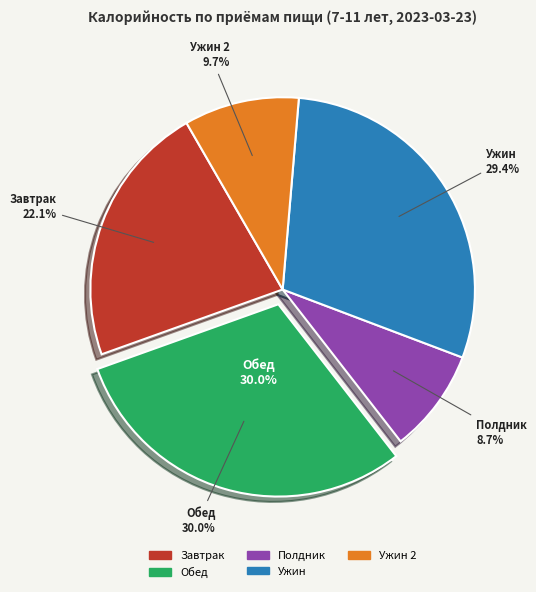

Does Завтрак represent more than half of the total?

No